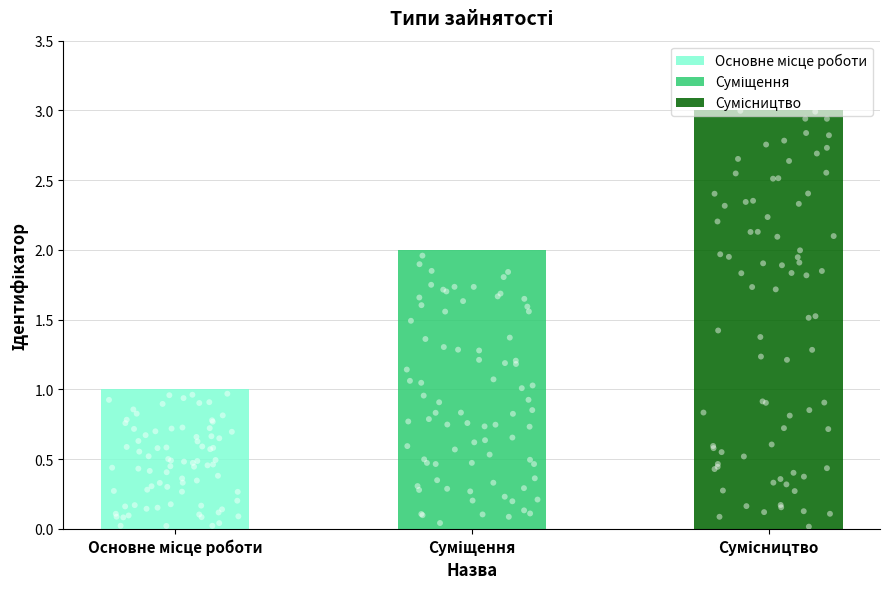

Approximately how many times larger is the value at Суміщення compared to Основне місце роботи?

2.0